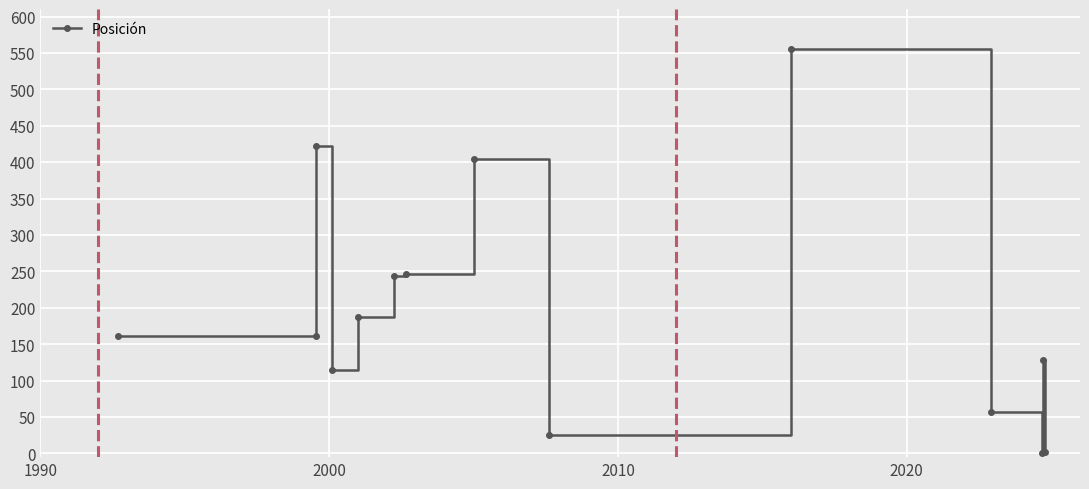

True or false: the data shows 276 at 9.

False